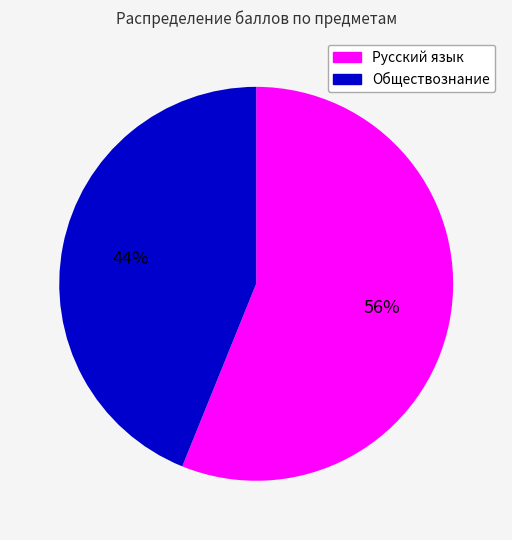

To the nearest percent, what is the difference between the Русский язык and Обществознание slice percentages?

12%